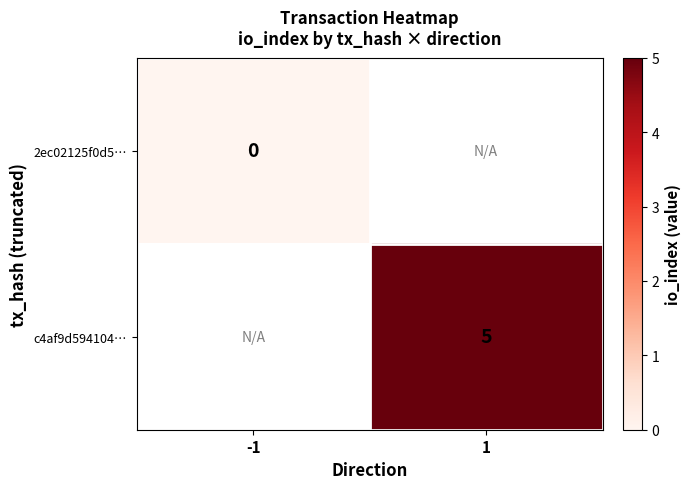

Is it true that c4af9d594104… equals 2 at 1?

False